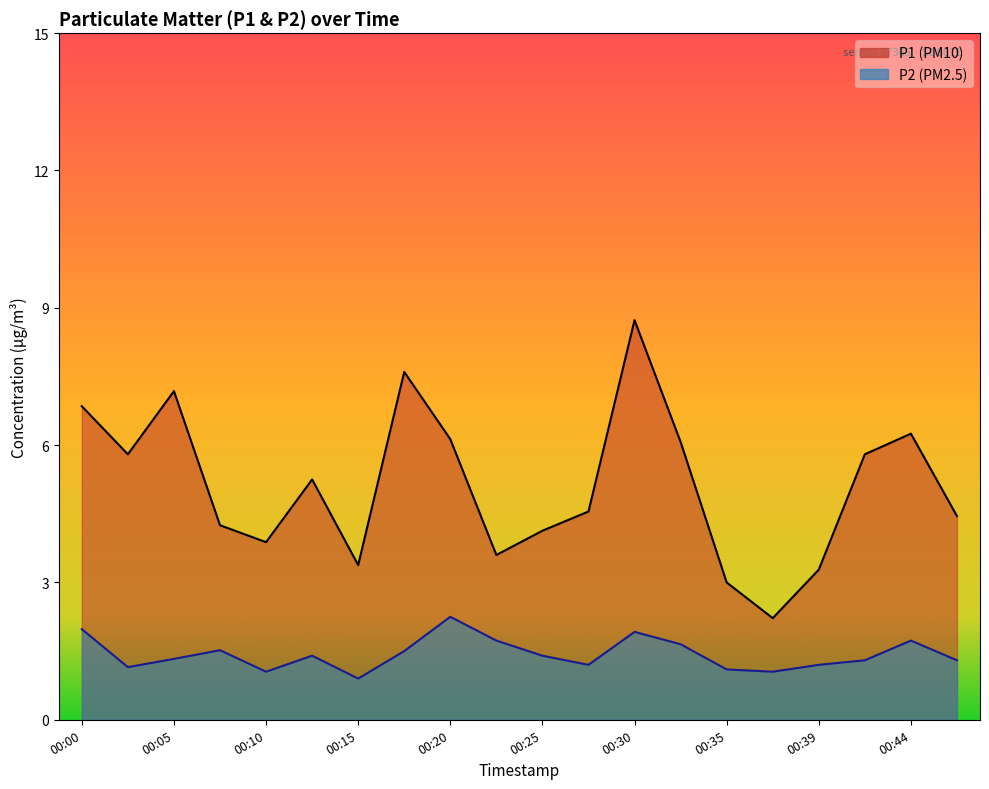

What is the difference between the maximum and minimum values in the P1 series?

6.5